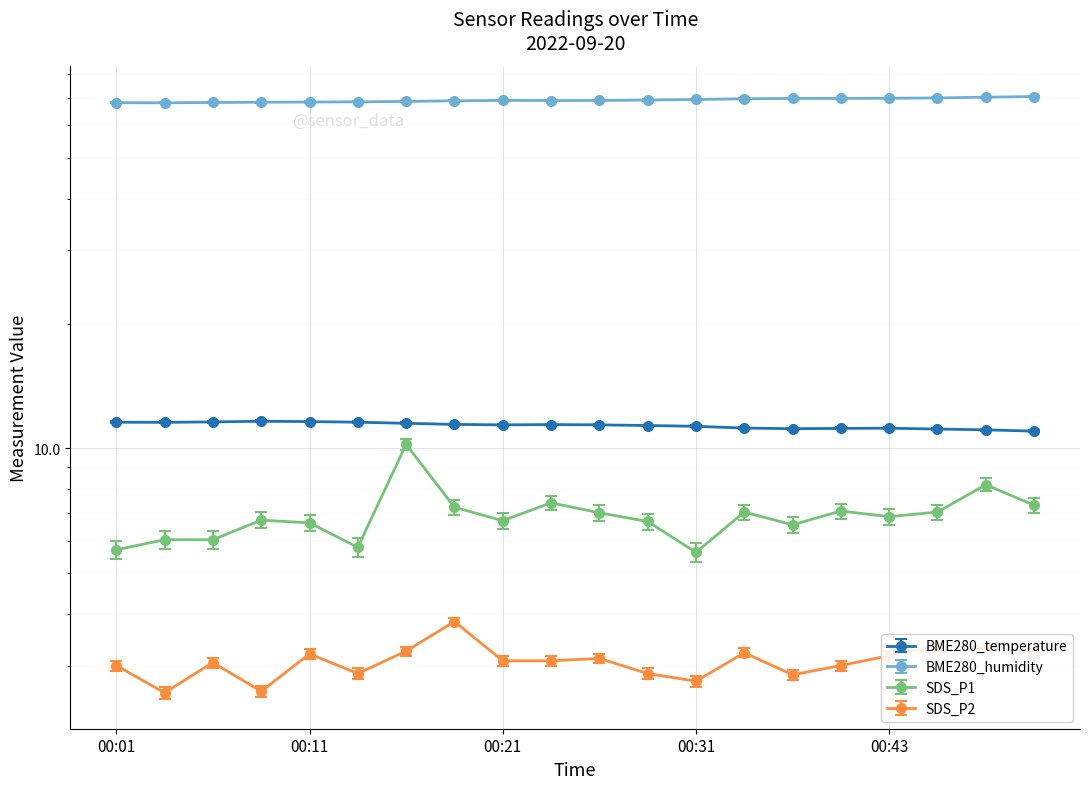

What are all the series names shown in the legend?

BME280_temperature, BME280_humidity, SDS_P1, SDS_P2